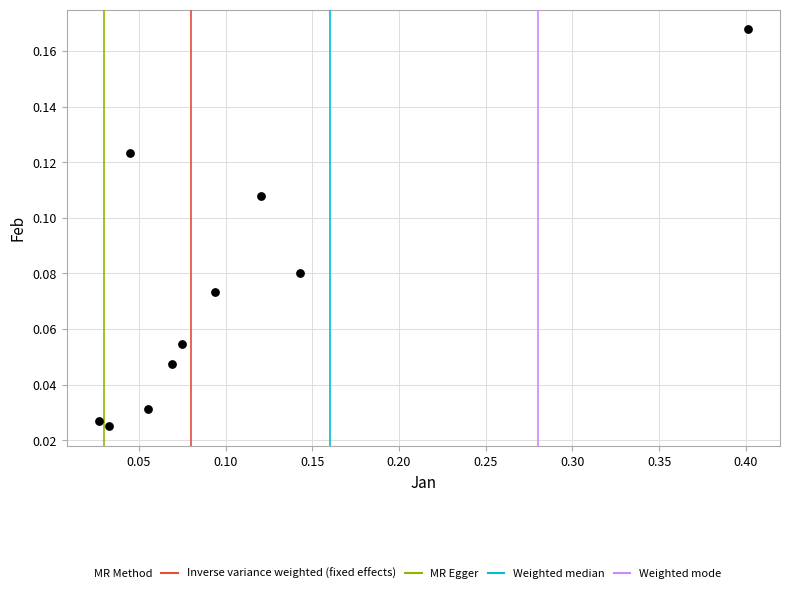

What is the range of X values (max minus min)?

0.4